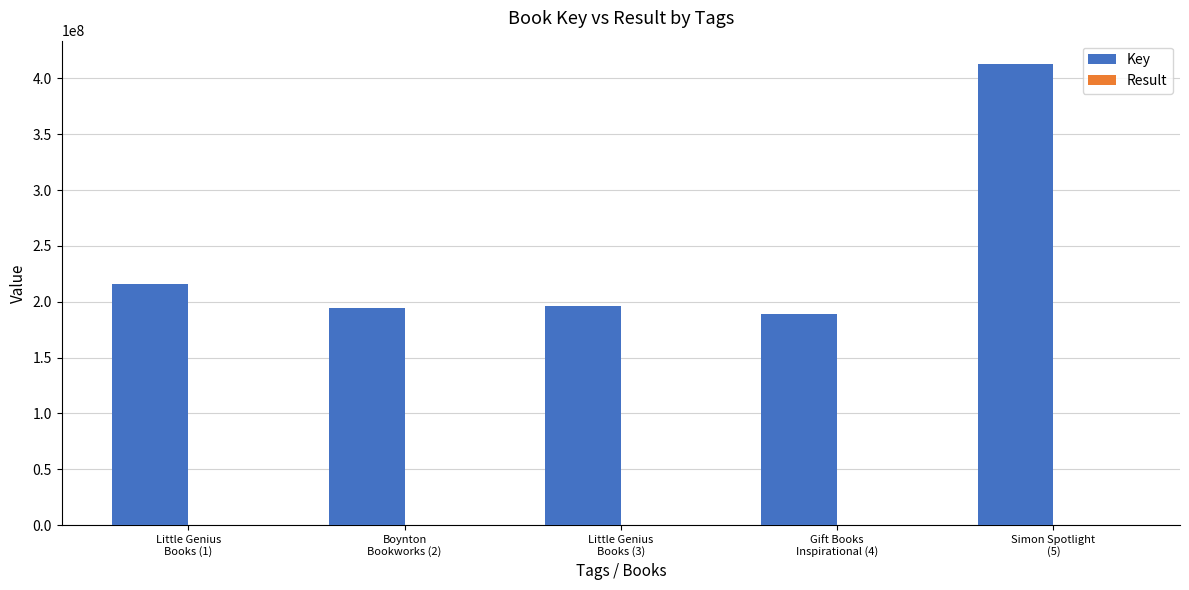

What is the highest value of the Key series?

413070616